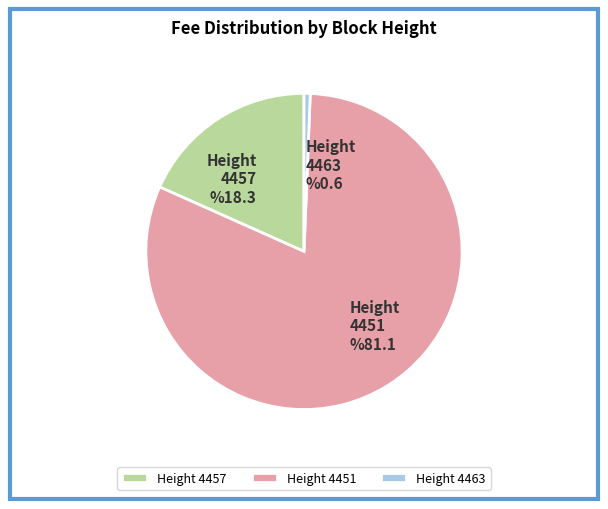

To the nearest percent, what percentage of the pie is 4457?

18%